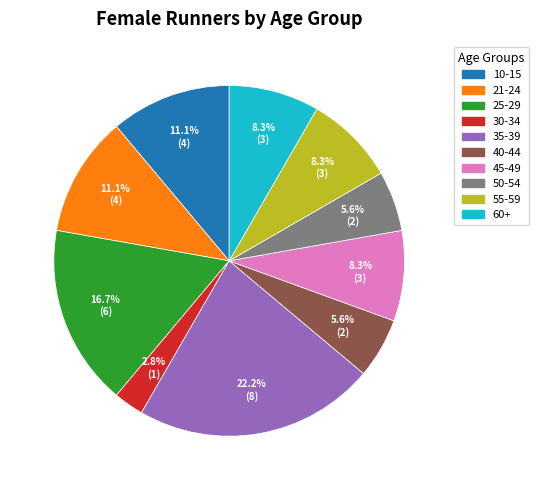

True or false: 21-24 accounts for 24% of the total.

False